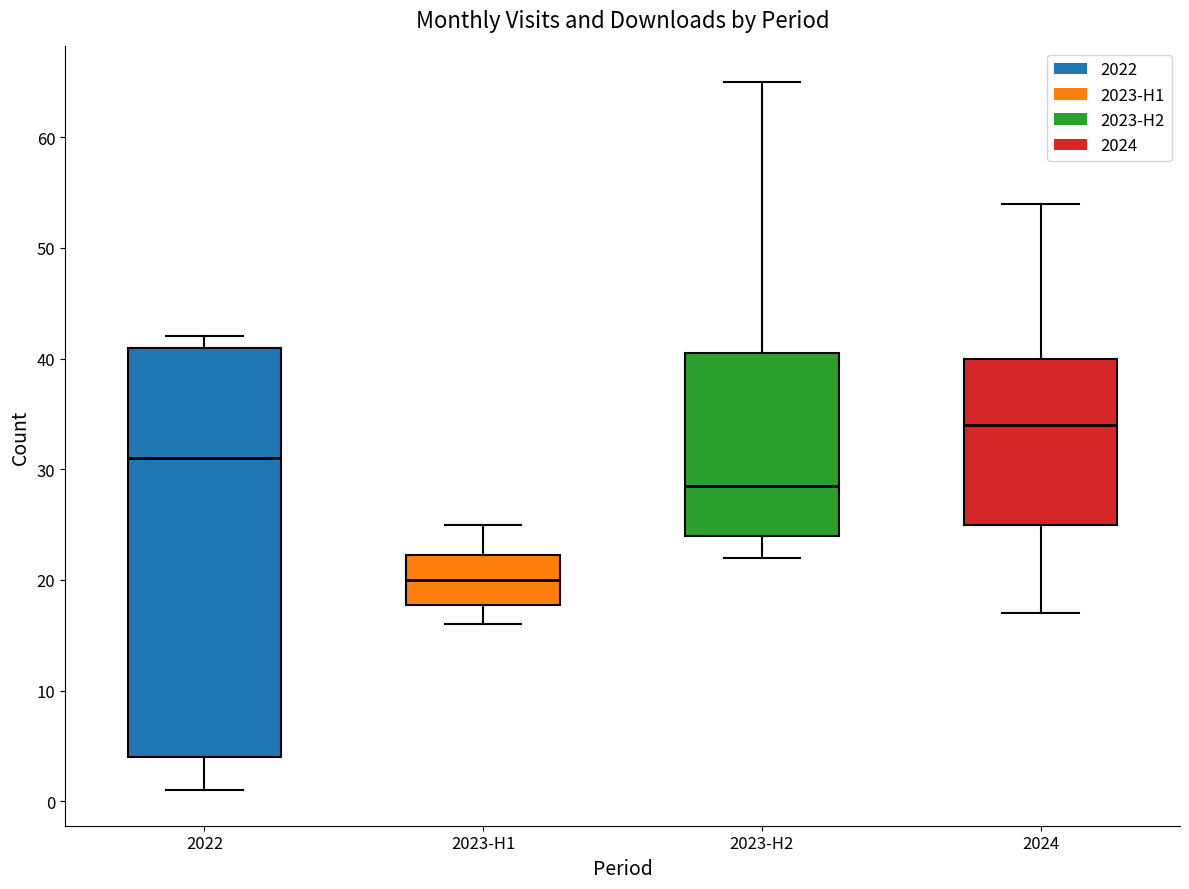

Reading left to right, read every box against the y-axis: the position of its median line, the range the box covers, and the ends of its whiskers. The values are not printed on the chart, so give them approximately, as read against the axis.

2022: median 31, box 4 to 41, whiskers 1 to 42
2023-H1: median 20, box 18 to 22, whiskers 16 to 25
2023-H2: median 29, box 24 to 41, whiskers 22 to 65
2024: median 34, box 25 to 40, whiskers 17 to 54